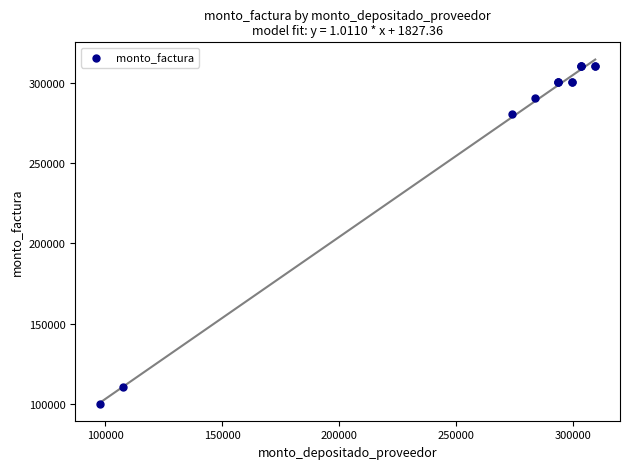

What Y value in the scatter plot is closest to 205369?

280504